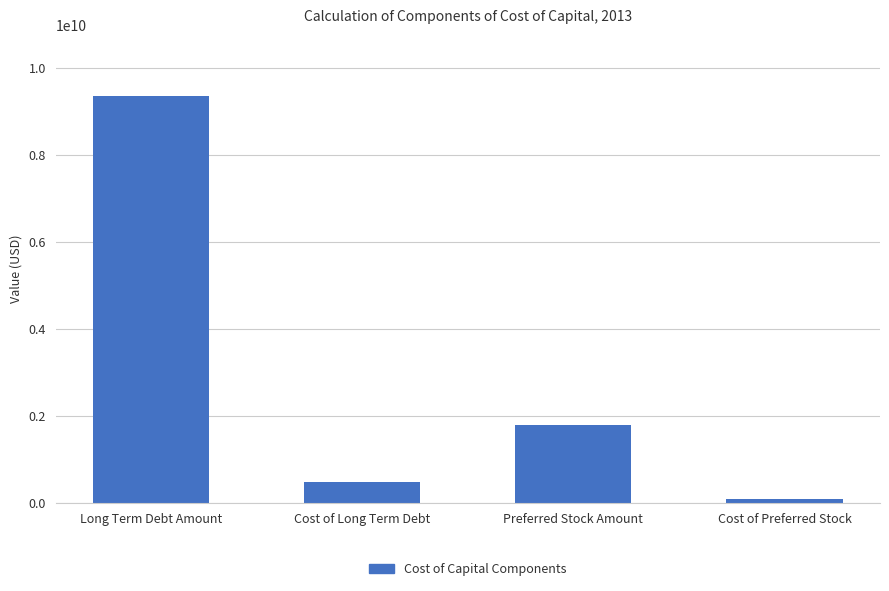

What is the difference between the maximum and minimum values?

9250886693.5